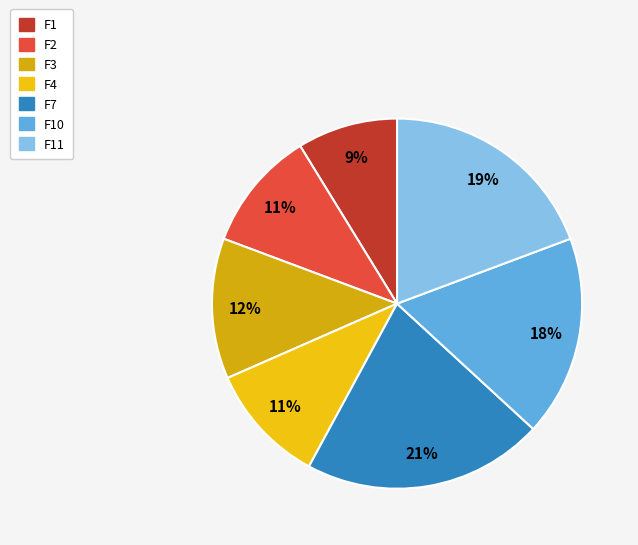

To the nearest percent, what percentage of the pie is F10?

18%